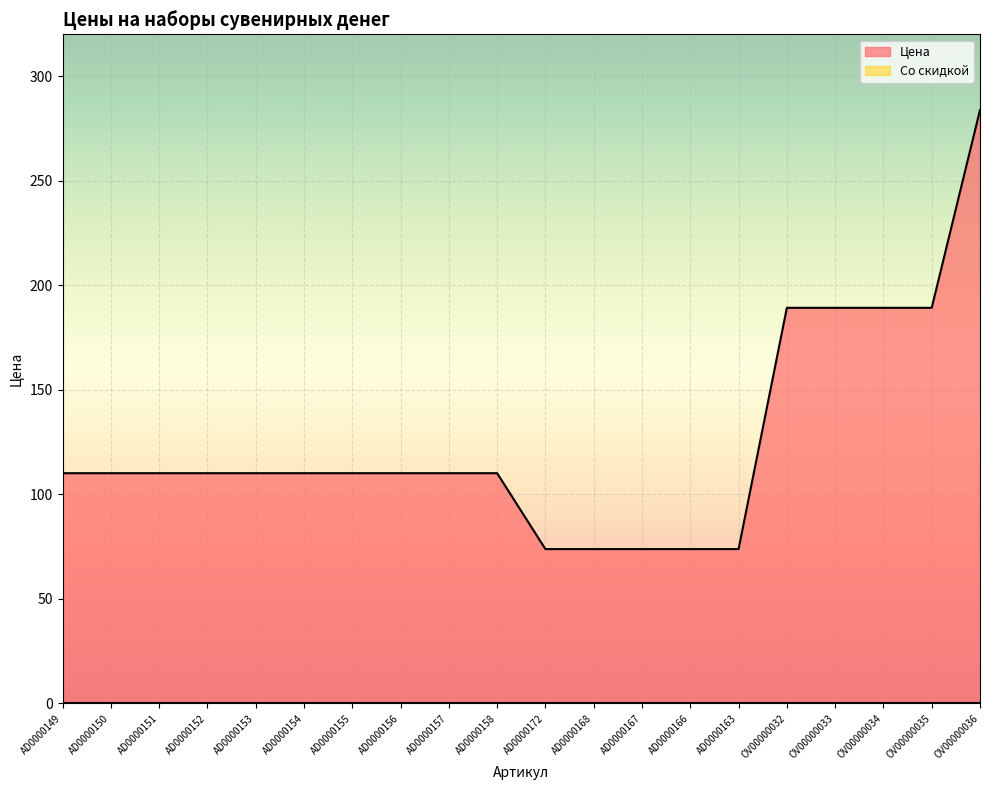

What is the label of the 13th point from the left?

AD0000167